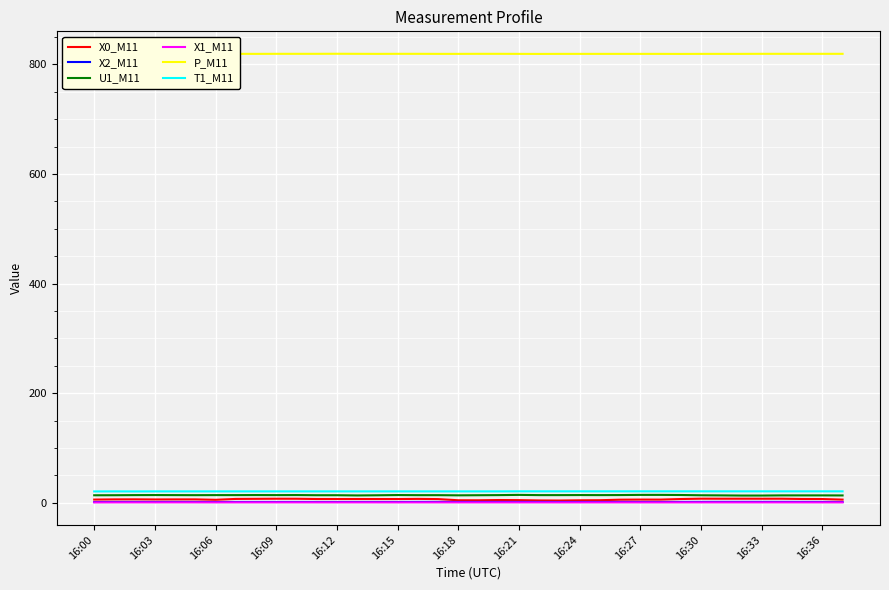

True or false: U1_M11 and X1_M11 cross at least once.

False